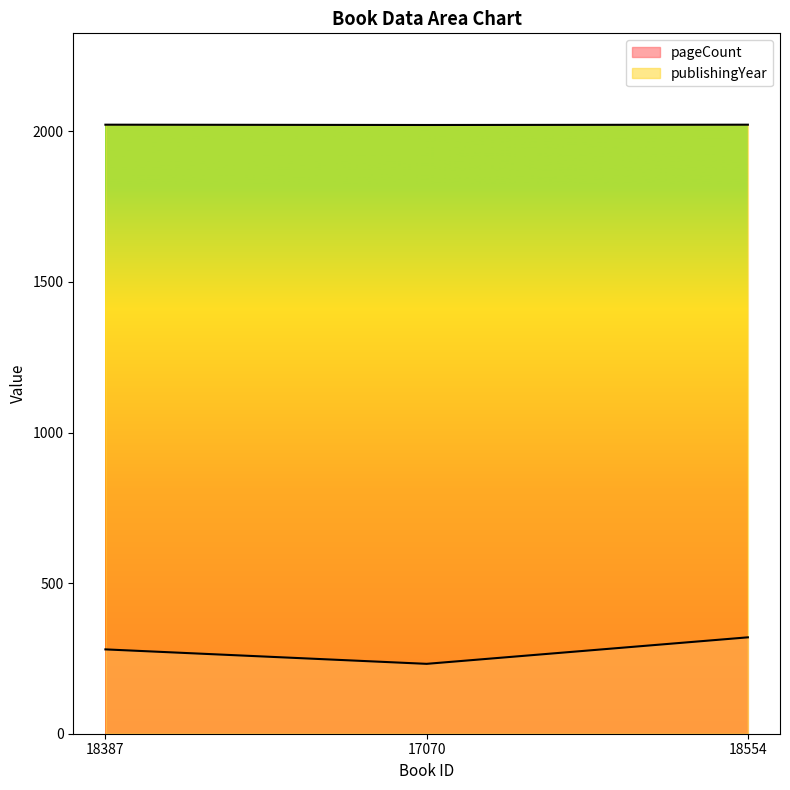

What is the total value across all series at 18387?

2302